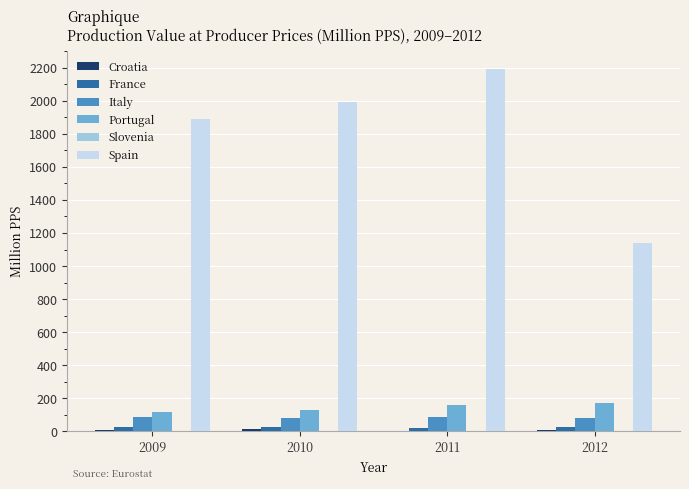

What value does the Portugal series have at 2011?

157.8